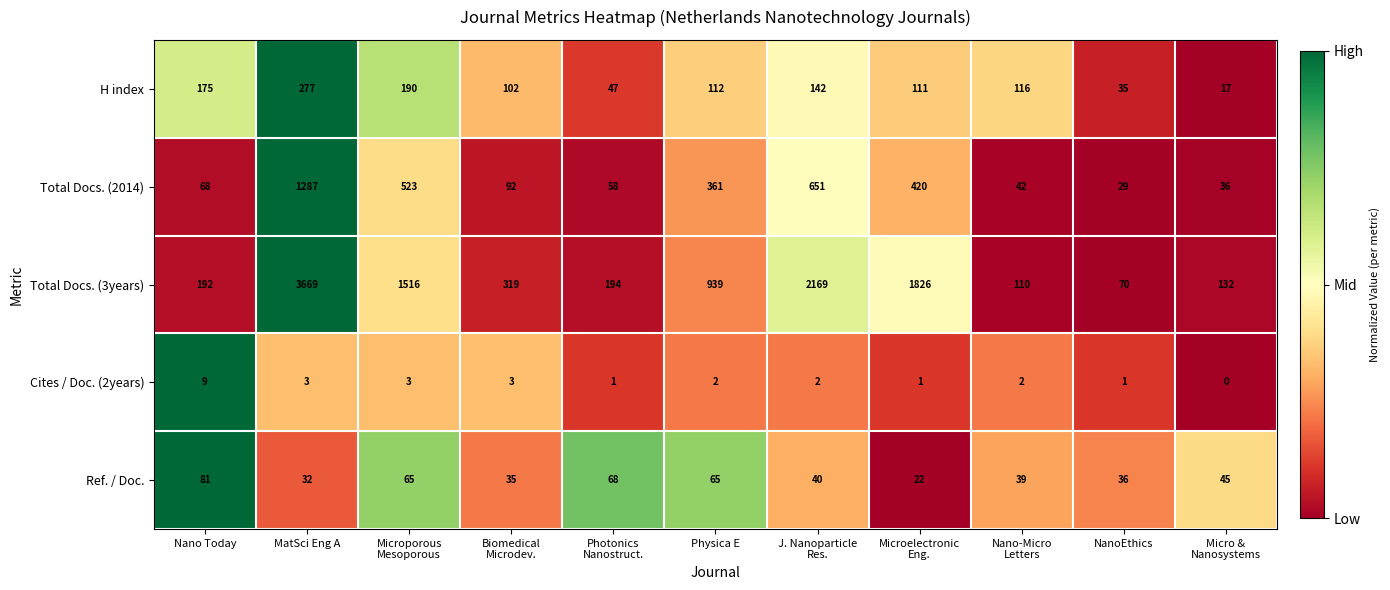

Rank the series at MatSci Eng A from highest to lowest value.

Total Docs. (3years), Total Docs. (2014), H index, Ref. / Doc., Cites / Doc. (2years)